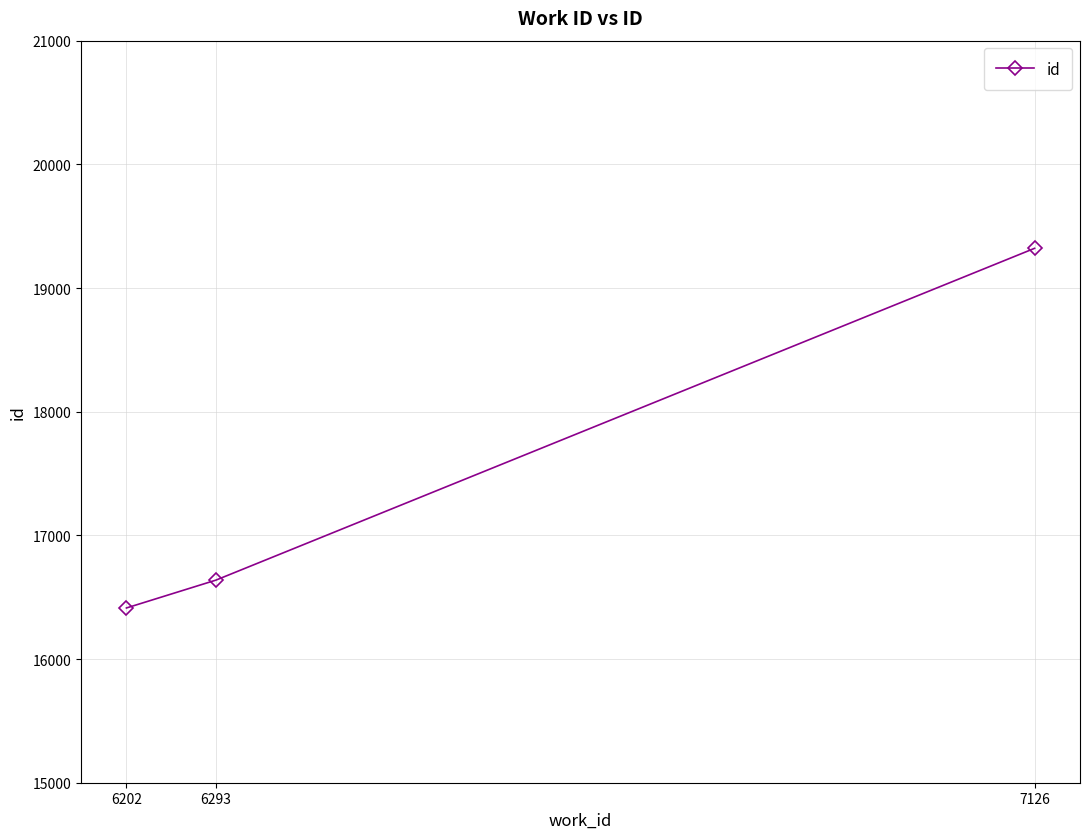

Approximately how many times larger is the value at 6293 compared to 6202?

1.0